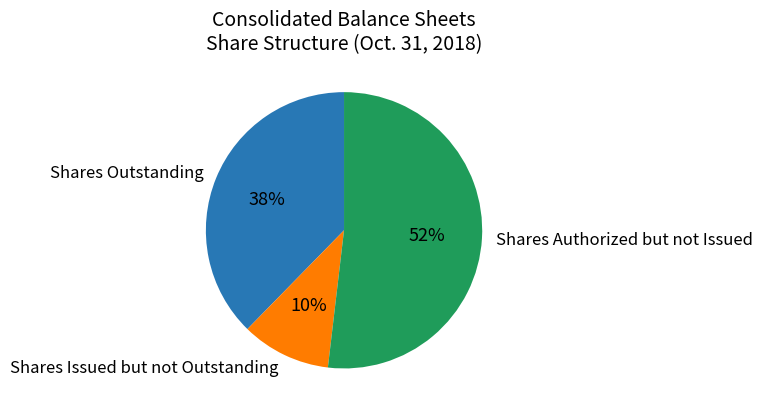

Count the number of slices in the pie.

3